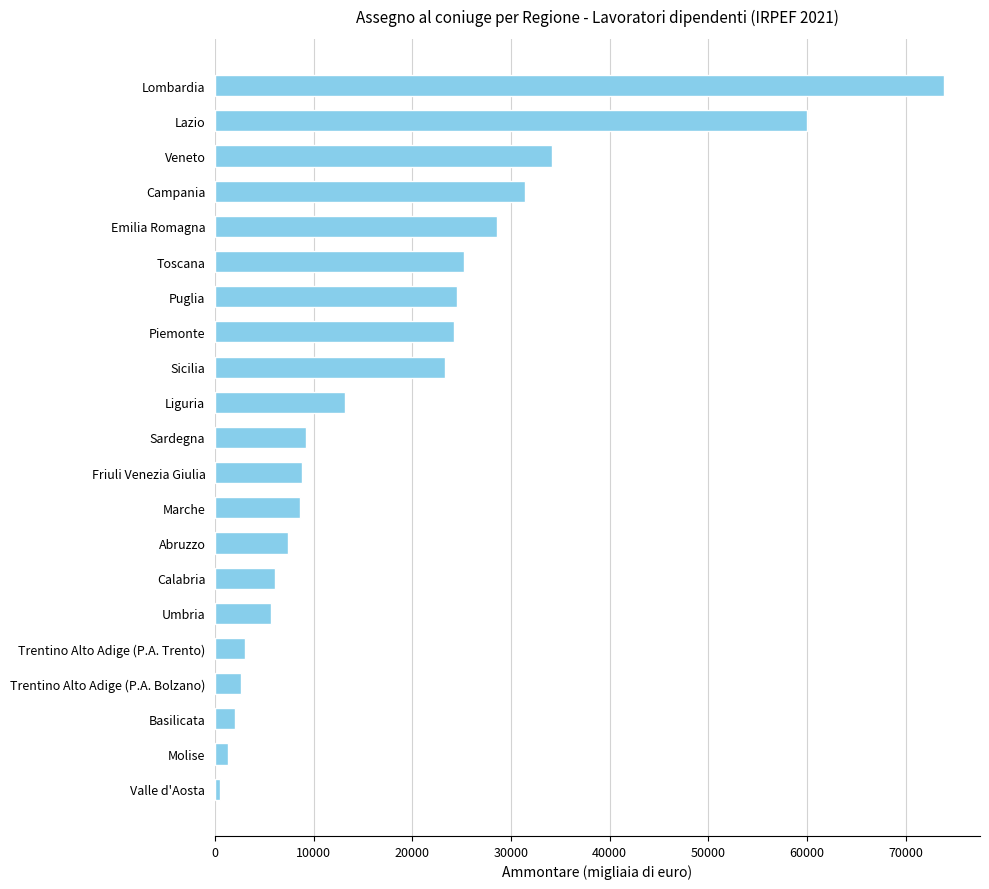

What is the smallest value displayed?

522